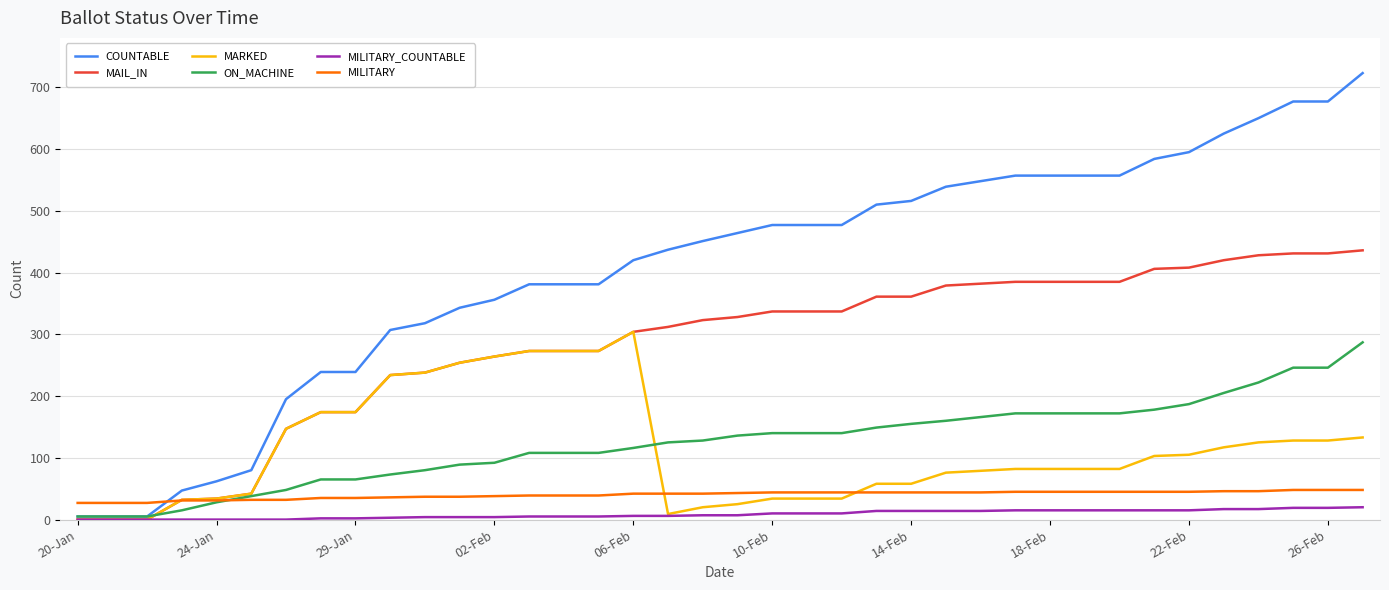

What is the lowest value of the MILITARY series?

27